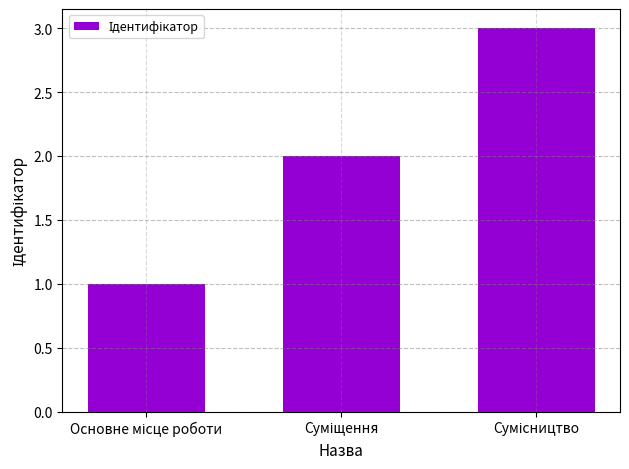

What is the greatest value displayed?

3